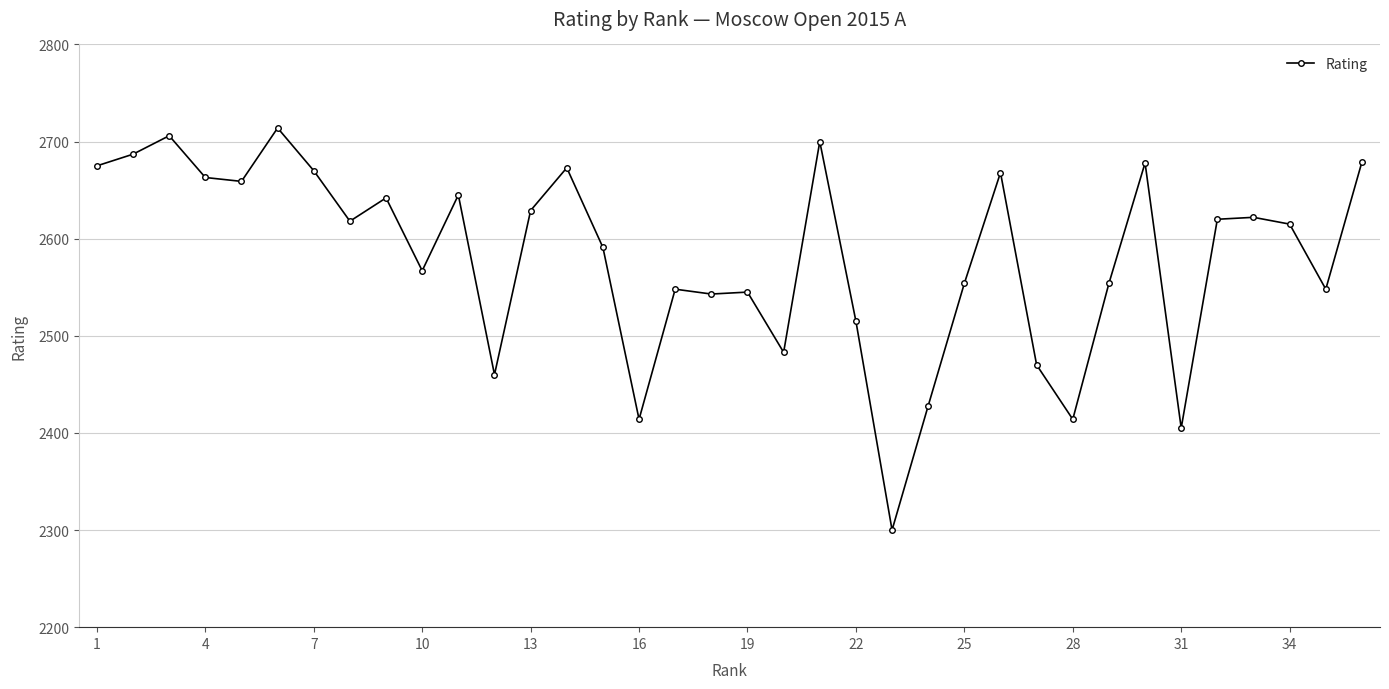

How many series are shown in this chart?

1